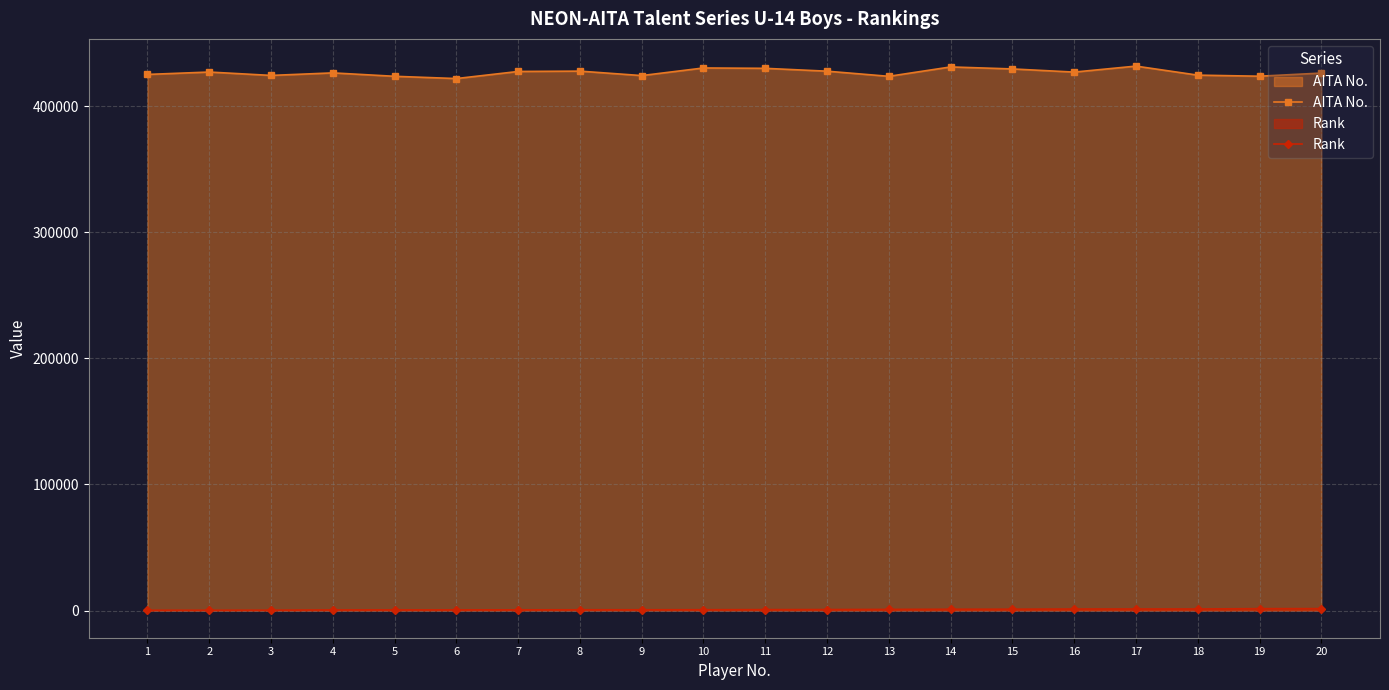

List the series in order of their overall mean, lowest first.

Rank, AITA No.